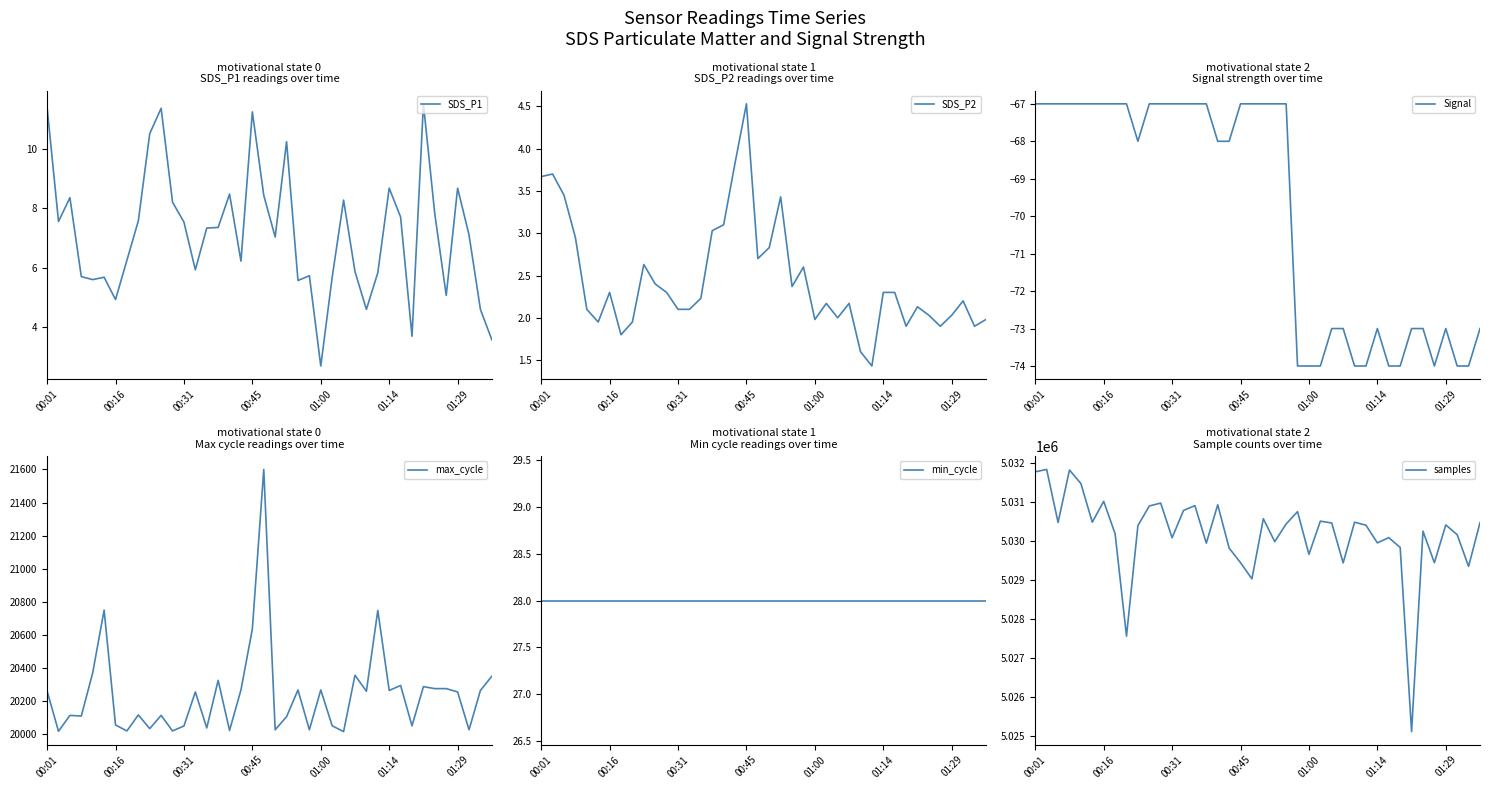

What is the value of the Signal point at the 35th from the left?

-73.0